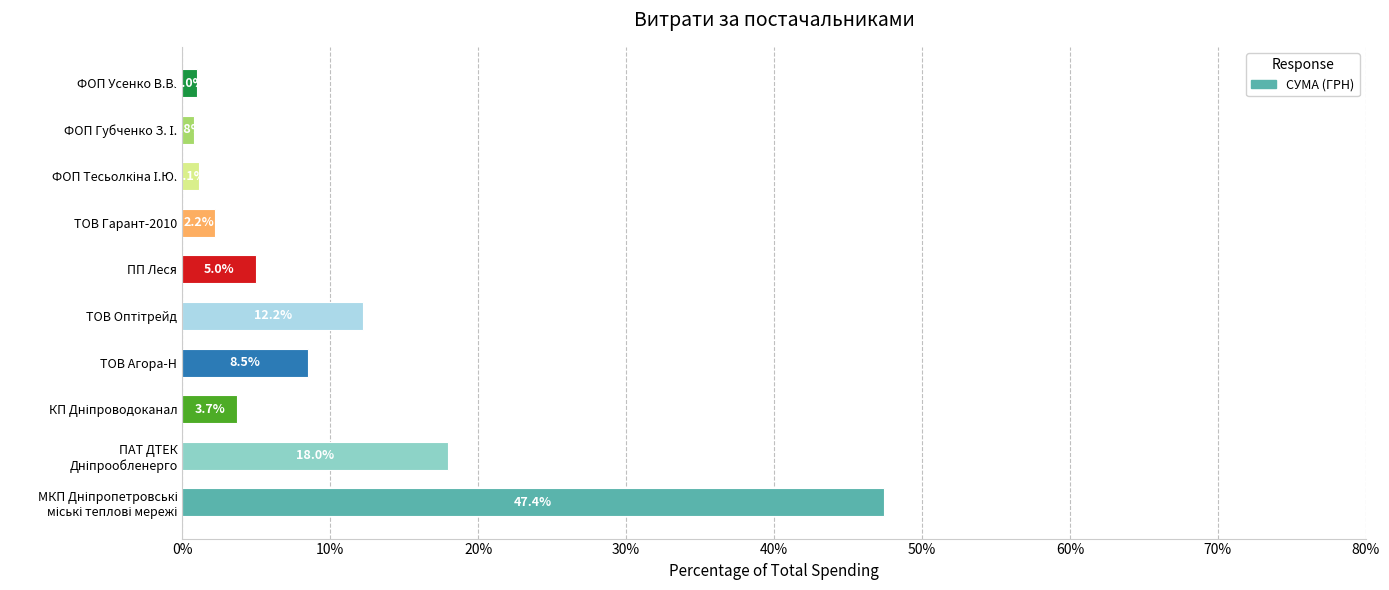

What is the difference between the maximum and minimum values?

46.6